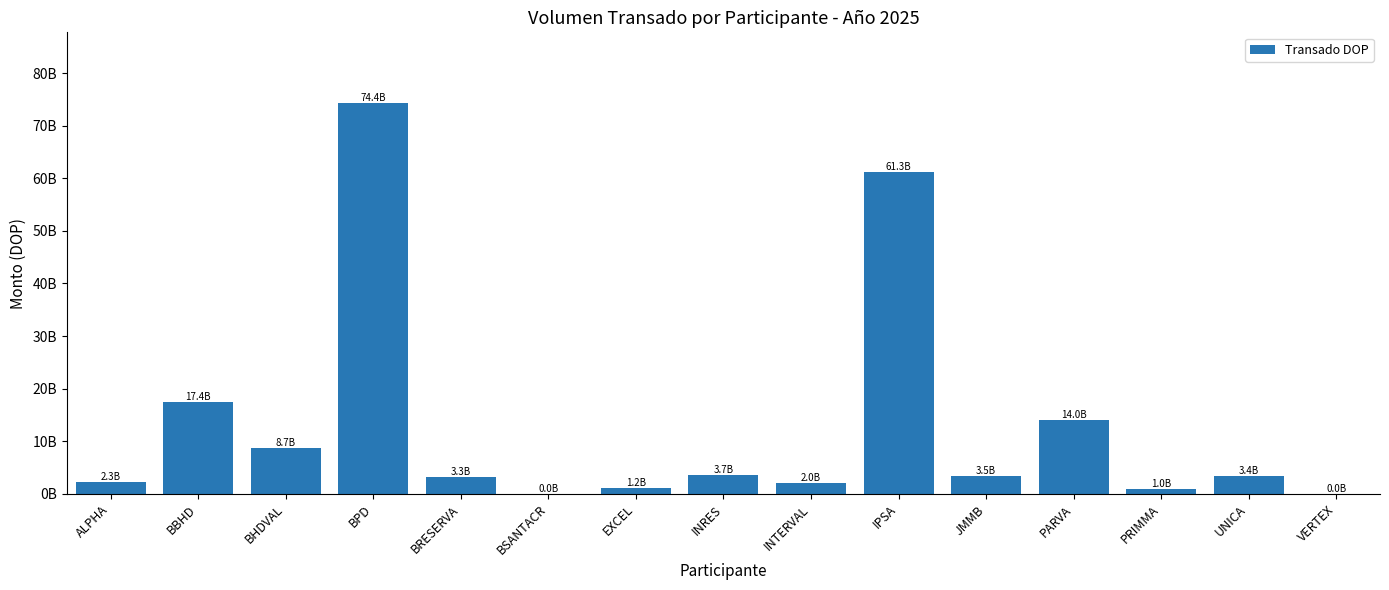

Reading left to right, list all the values displayed in this chart.

ALPHA=2254581139.8	BBHD=17384434331.2	BHDVAL=8698005228.3	BPD=74355726121.3	BRESERVA=3270803191.1	BSANTACR=259721.2	EXCEL=1184927328.8	INRES=3654474617.2	INTERVAL=1978735006.8	IPSA=61277270831.8	JMMB=3466610478.3	PARVA=14048902010.3	PRIMMA=997744482.3	UNICA=3431079599.0	VERTEX=23590961.6